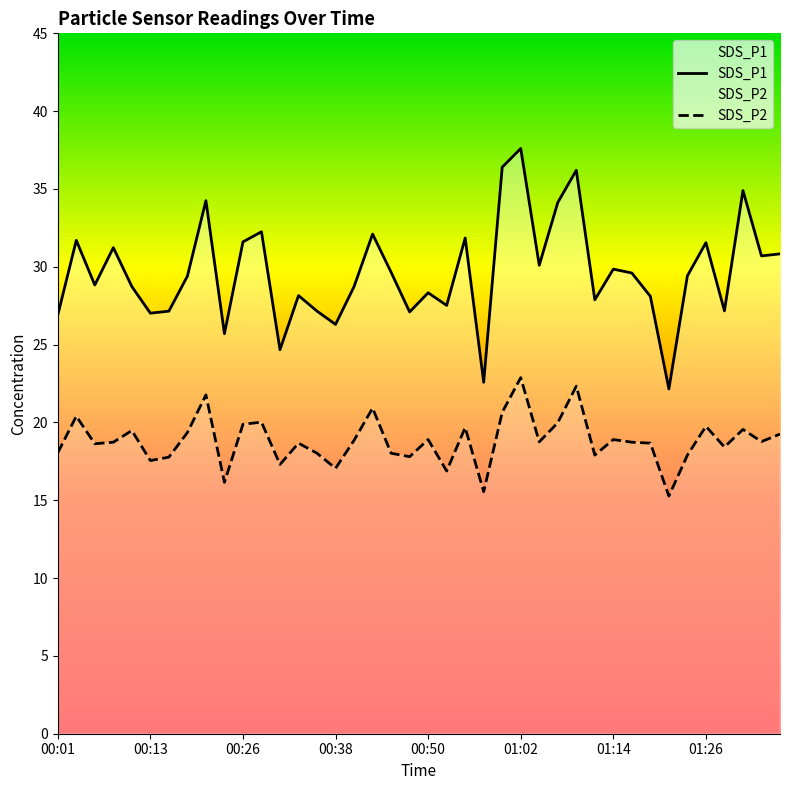

Which series has the widest spread of values?

SDS_P1